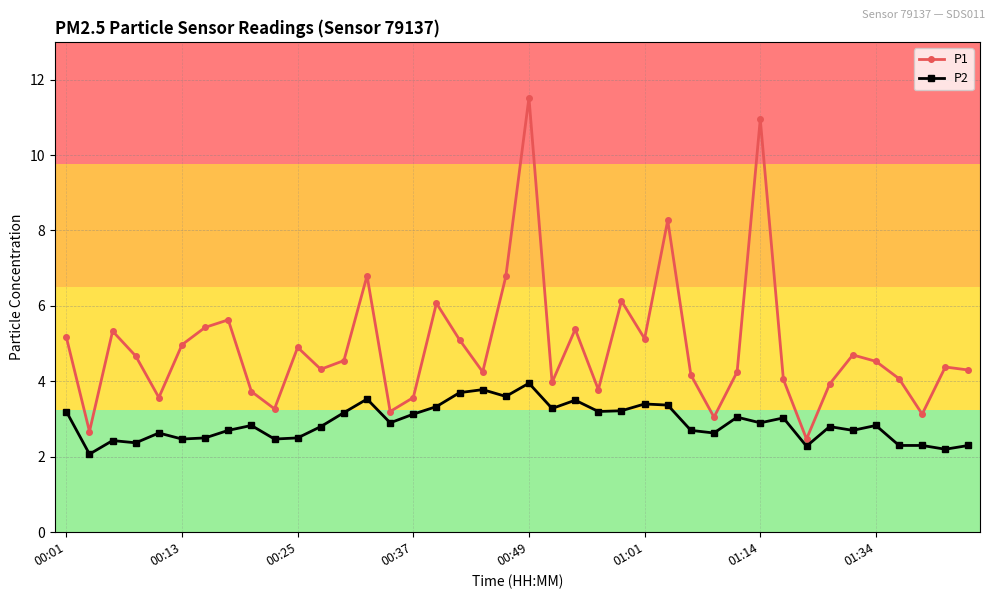

True or false: P2 and P1 cross at least once.

False